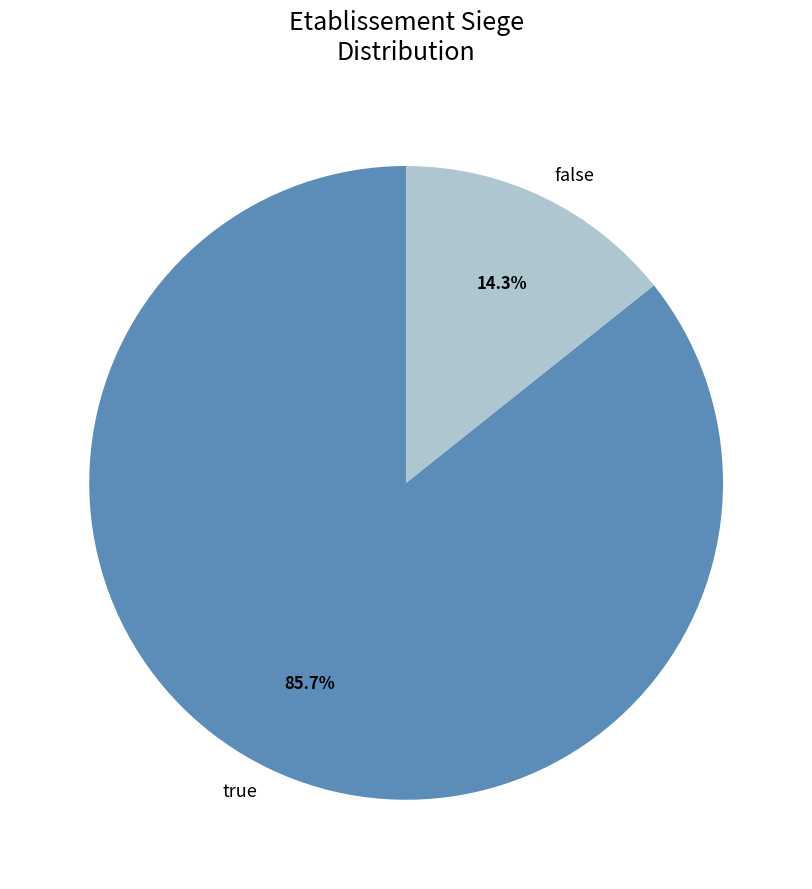

Which category has the smallest portion of the pie?

false